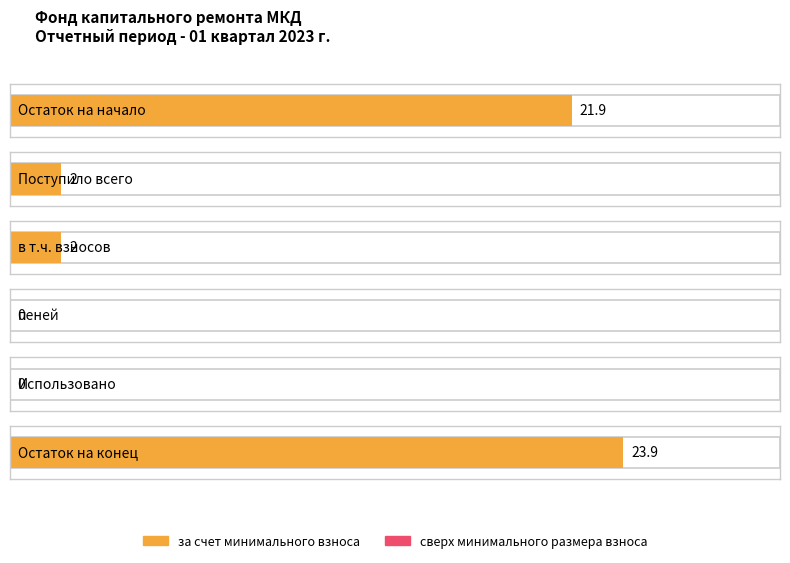

Which category has the highest value in the за счет минимального взноса series?

Остаток на конец